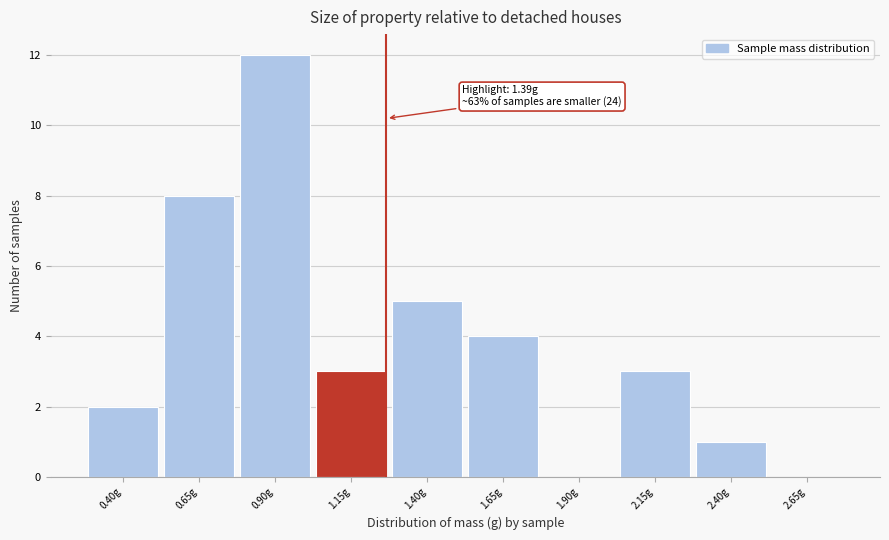

Reading left to right, extract all data points from this chart.

0.40g=2	0.65g=8	0.90g=12	1.15g=3	1.40g=5	1.65g=4	1.90g=0	2.15g=3	2.40g=1	2.65g=0